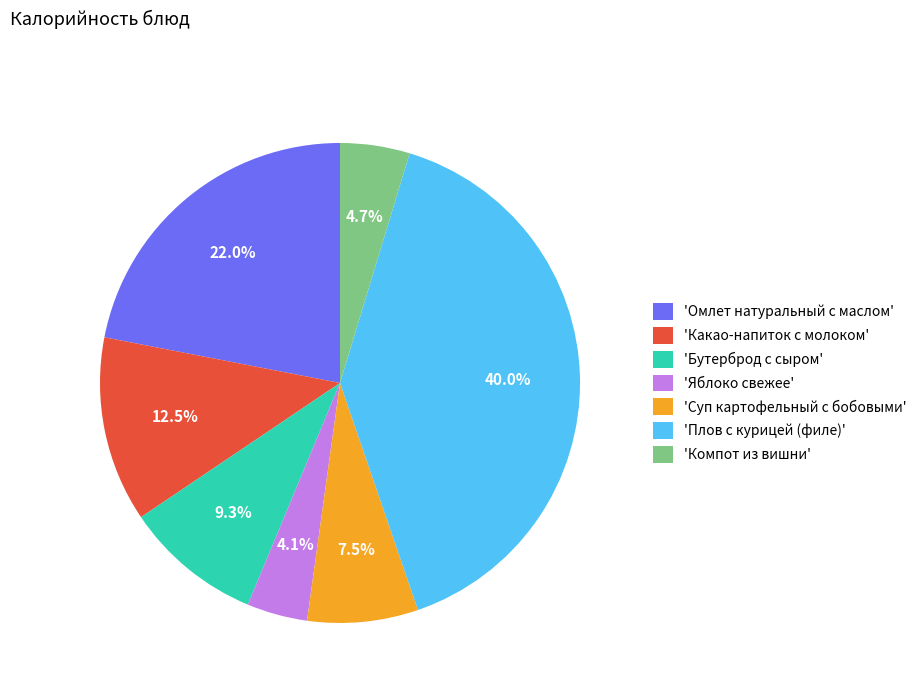

Which slice is the smallest?

'Яблоко свежее'